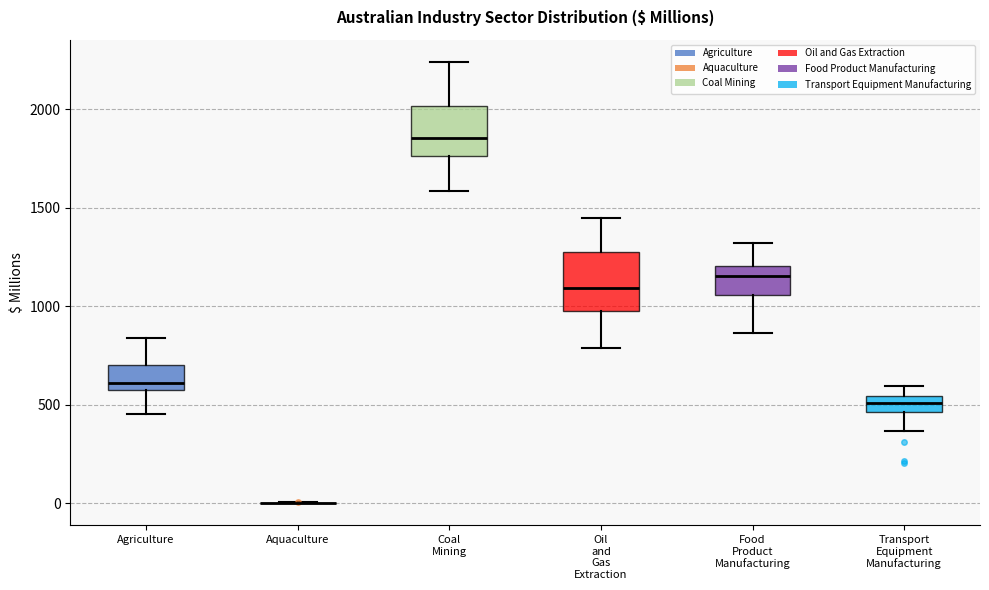

Where is the upper edge of the box for Transport Equipment Manufacturing on the y-axis? The values are not printed on the chart, so give them approximately, as read against the axis.

550